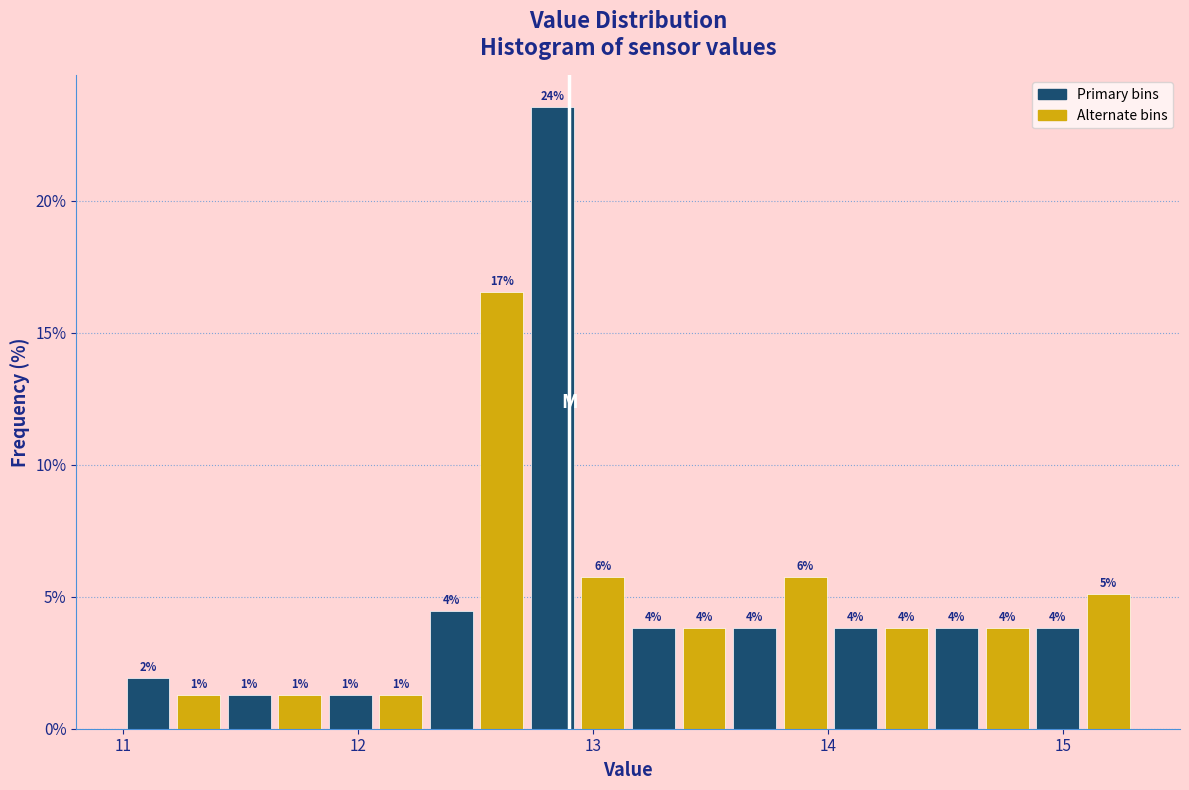

Read against the x-axis, roughly where is the centre of the tallest bar?

12.8